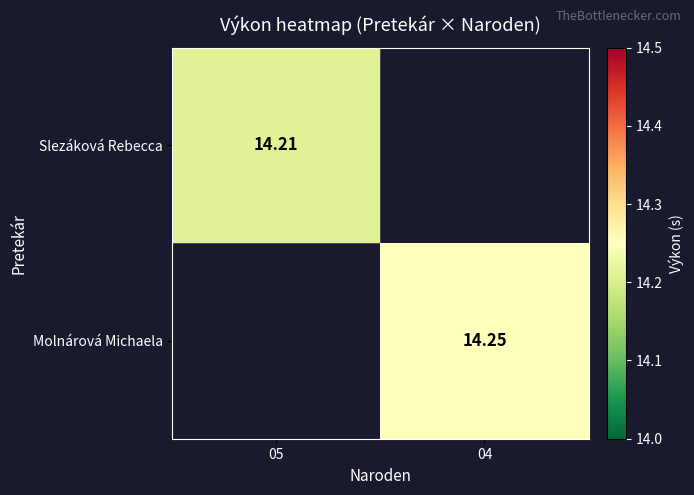

Is the value of Slezáková Rebecca at 04 greater than the value of Molnárová Michaela at 05?

No